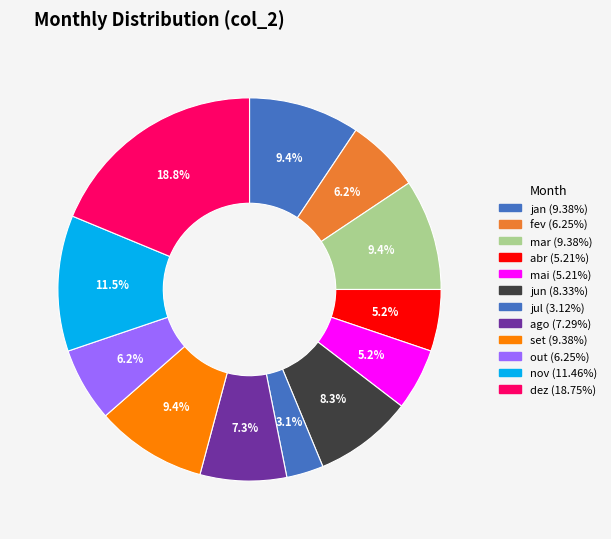

Combined, do out and dez account for over 50%?

No